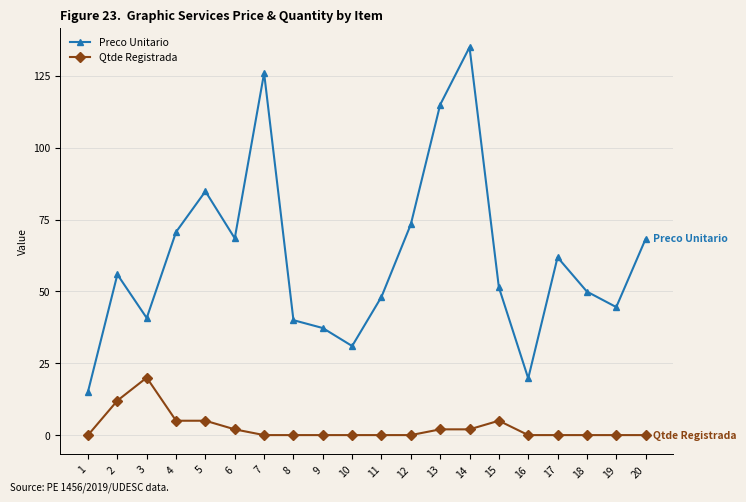

What is the difference between the Preco Unitario values at 17 and 20?

6.4